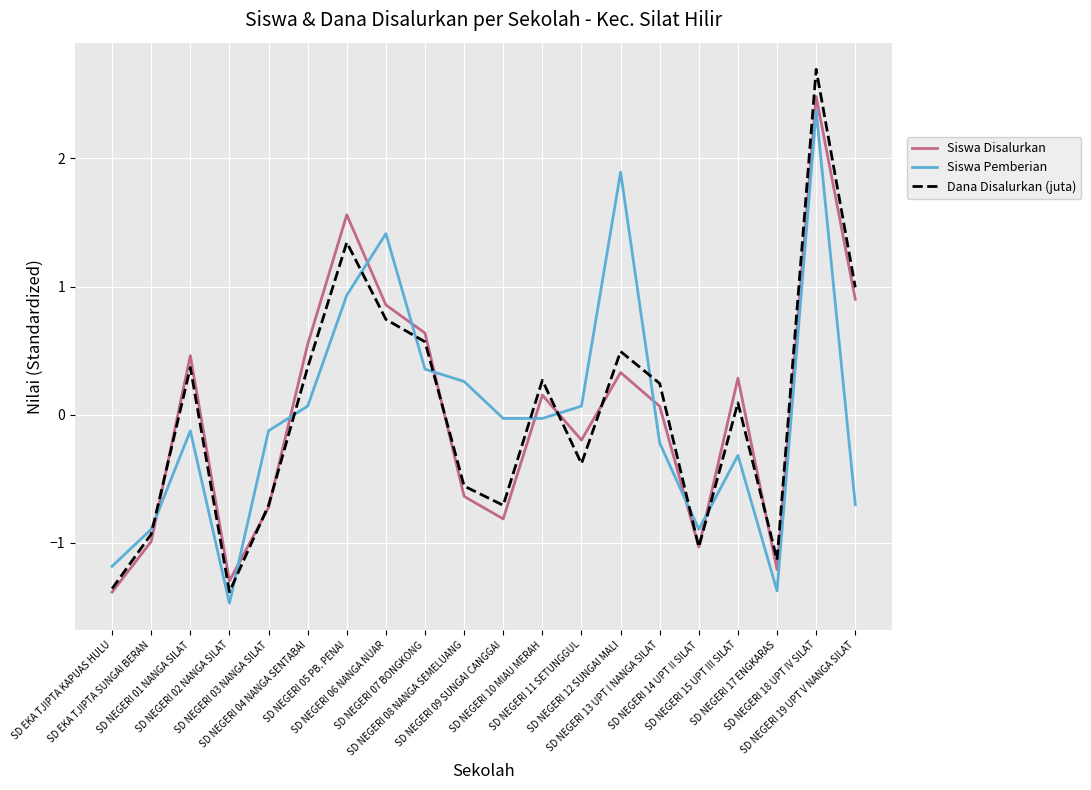

Which series has the largest range (max minus min)?

Dana Disalurkan (juta)